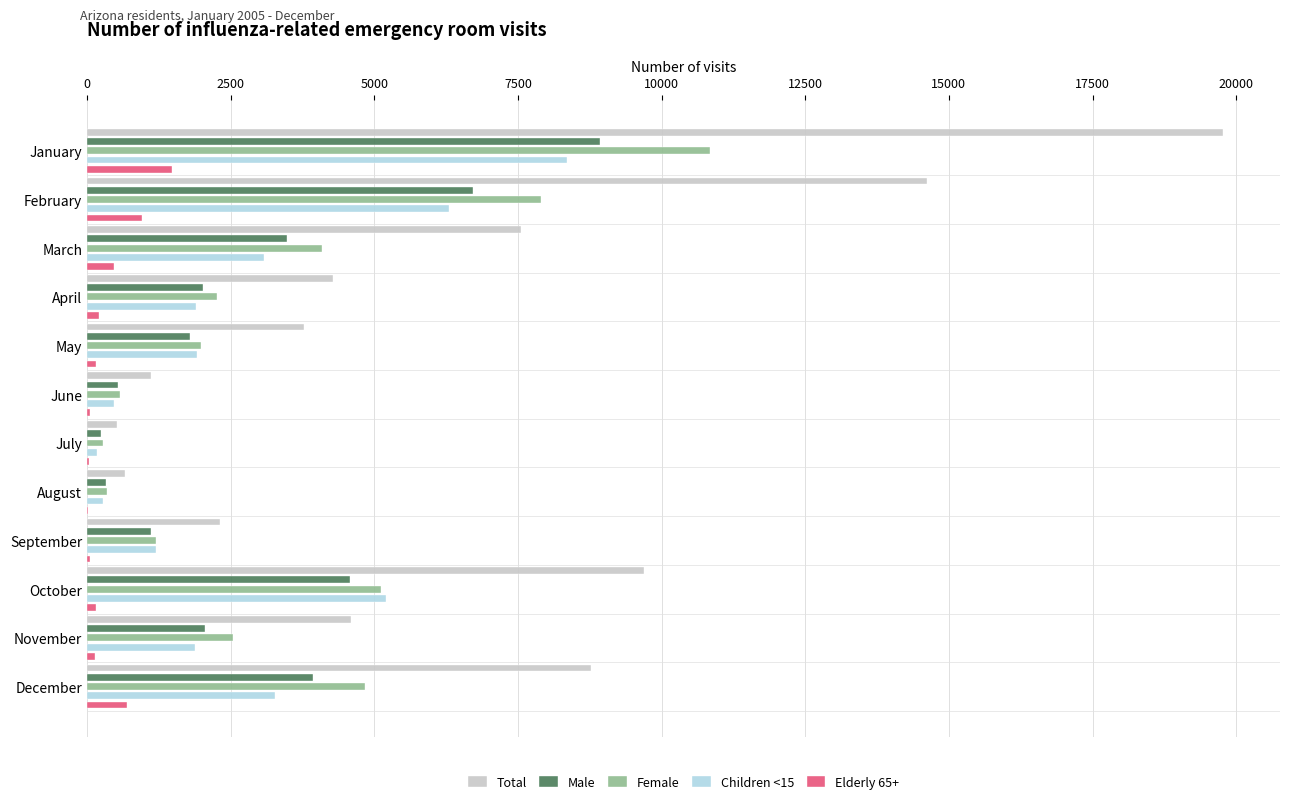

Which label corresponds to the largest value in the chart?

January